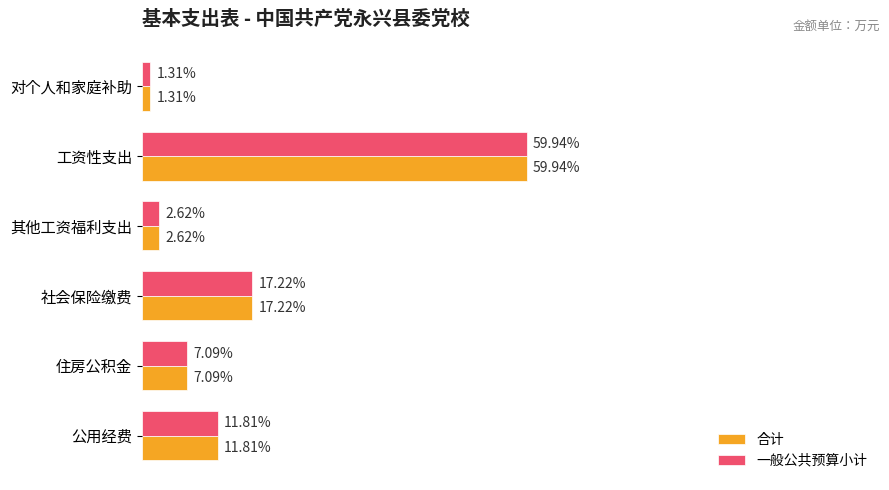

What are all the series names shown in the legend?

合计, 一般公共预算小计